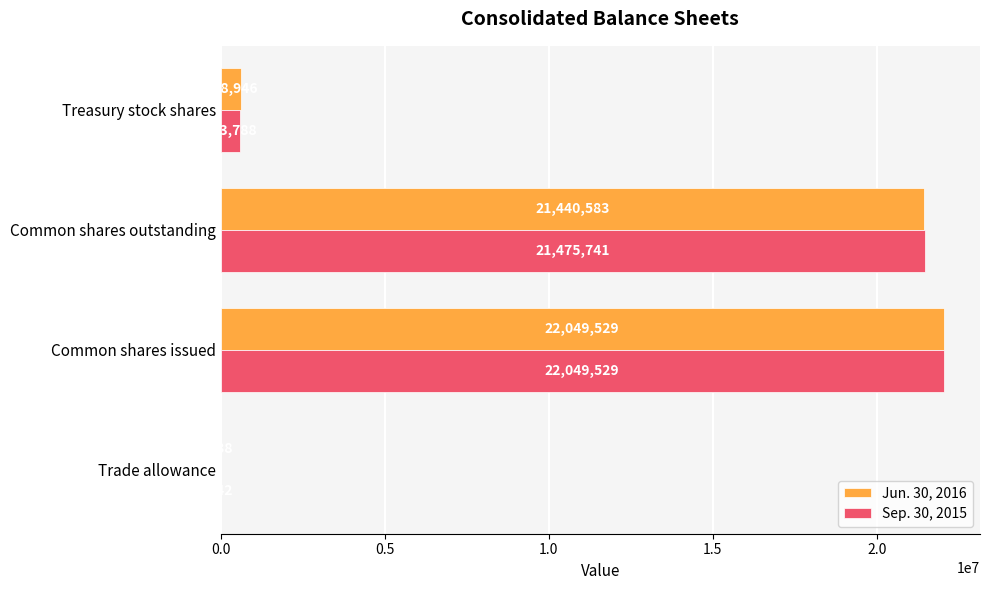

How many distinct data groups are displayed?

2